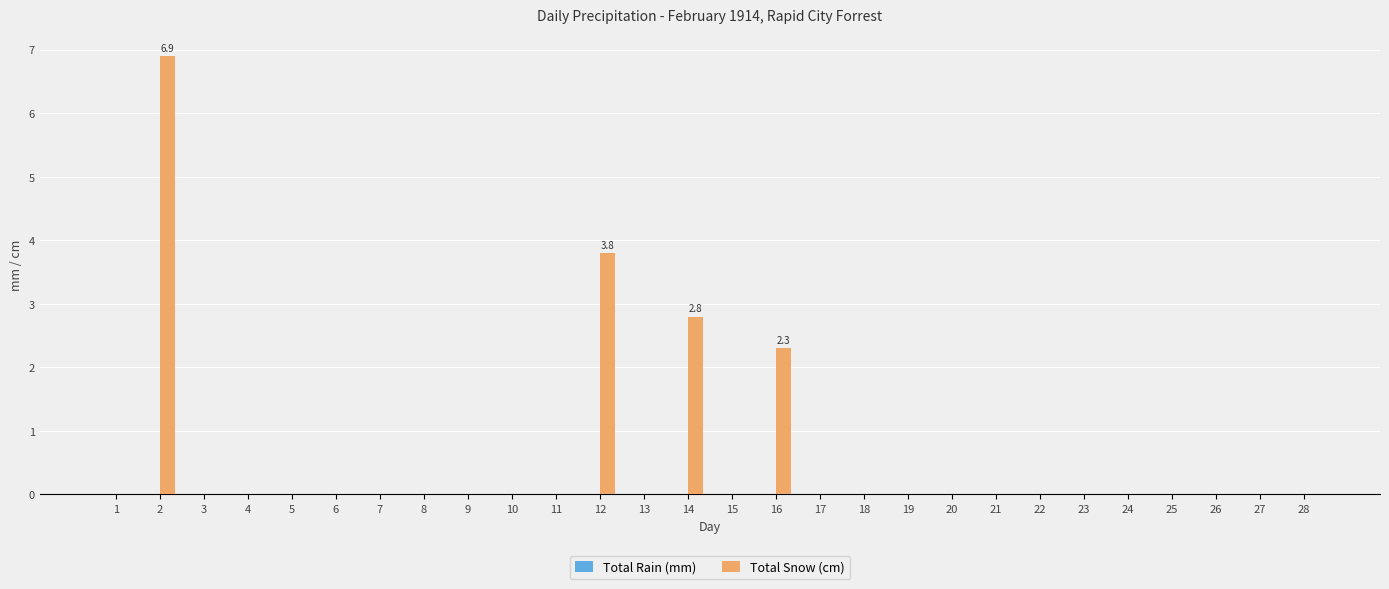

What is the maximum value shown in the chart?

6.9